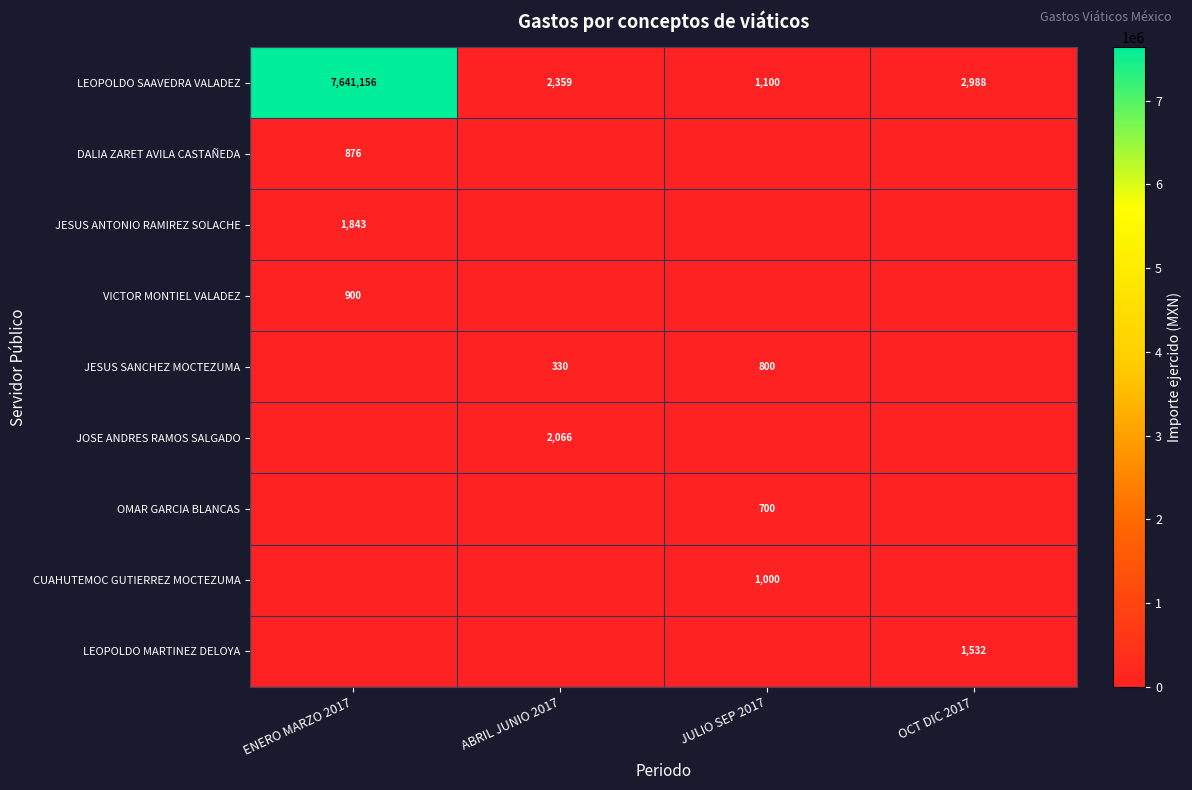

What is the spread (max minus min) of values at ENERO MARZO 2017?

7641156.0